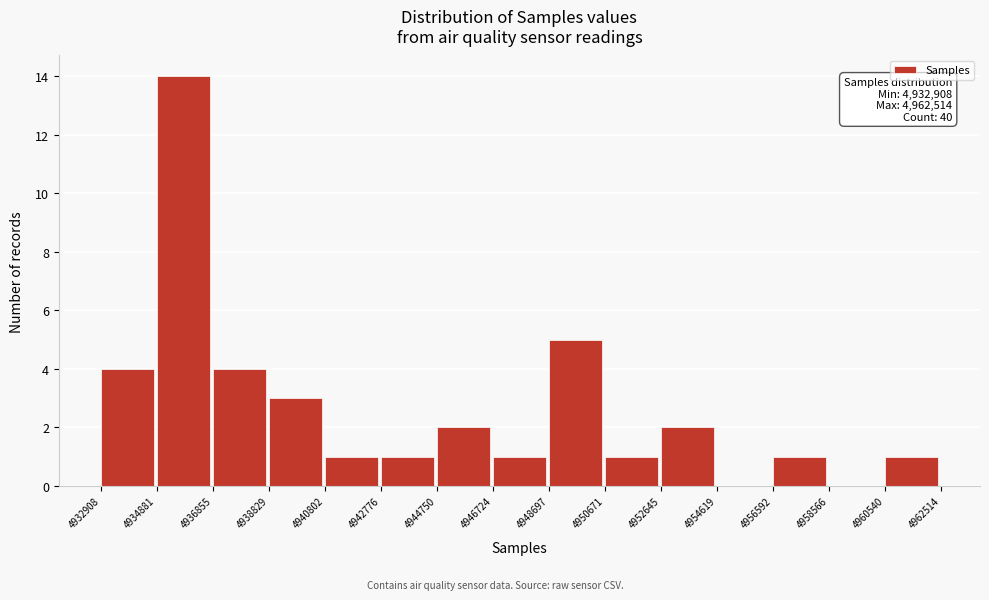

Which range on the x-axis has the tallest bar?

4934881 to 4936855